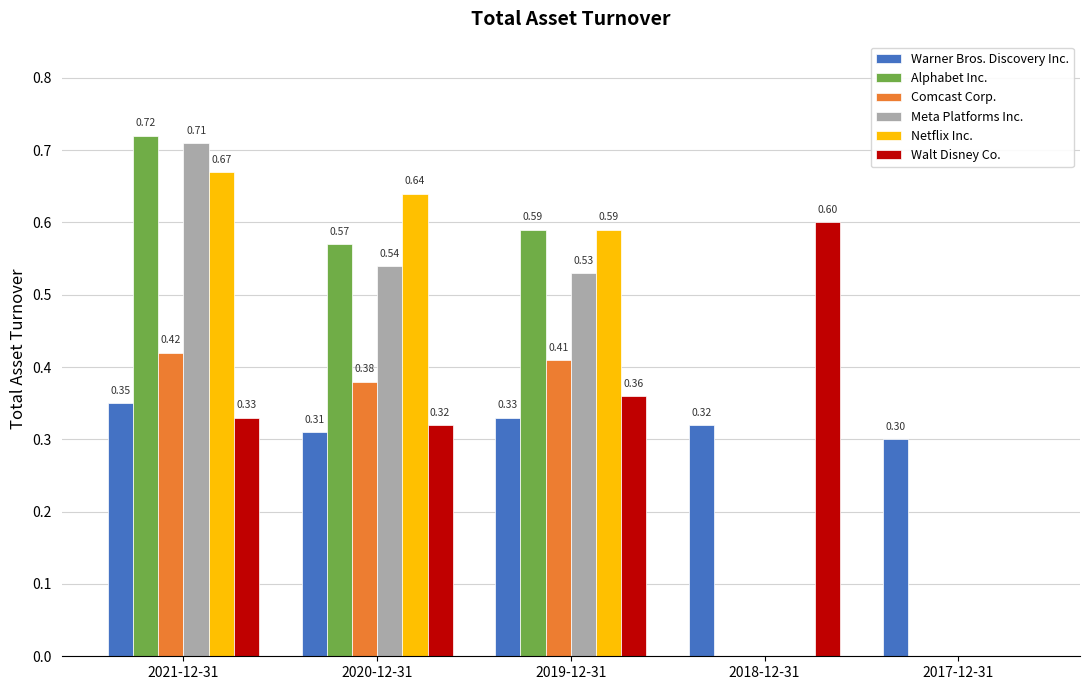

What is the sum of all Alphabet Inc. values?

1.9